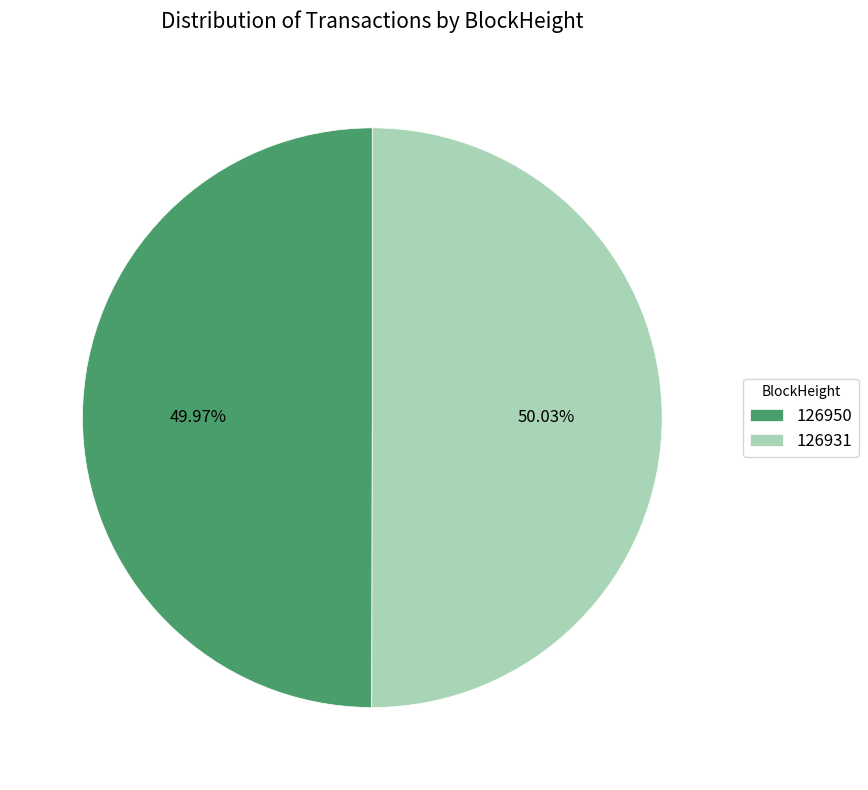

Combined, what portion of the pie is 126950 and 126931?

100.0%